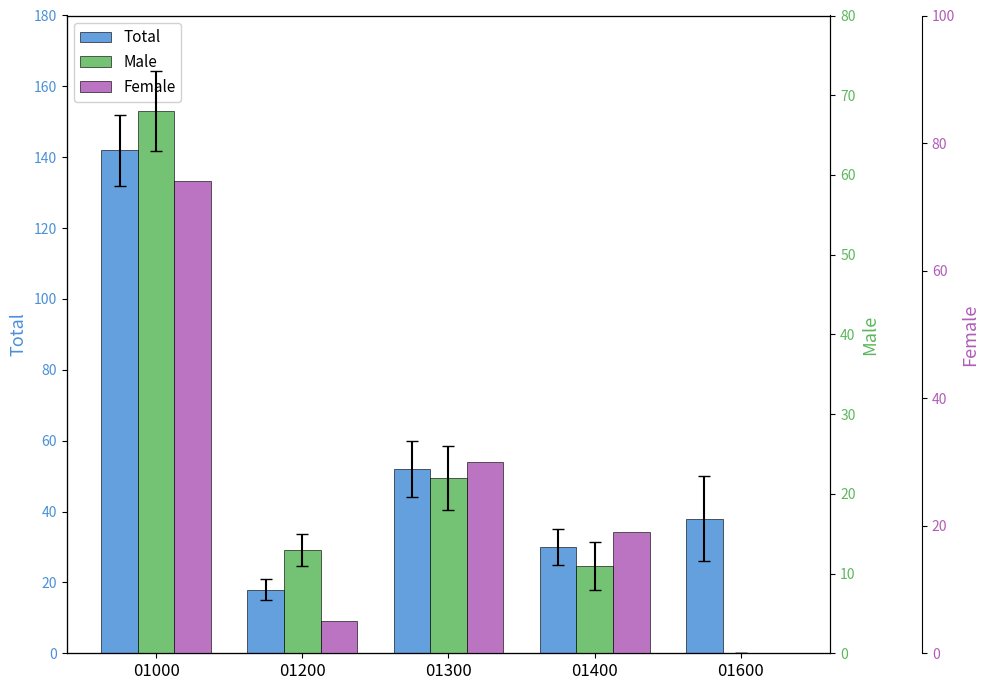

At which category is the sum across all series the highest?

01000